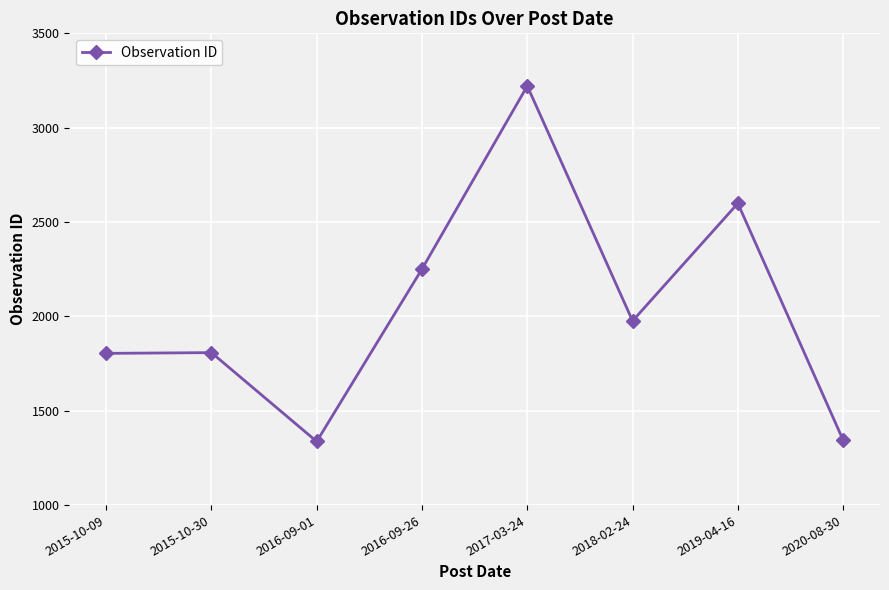

What is the sum of the values at 2015-10-09 and 2017-03-24?

5025